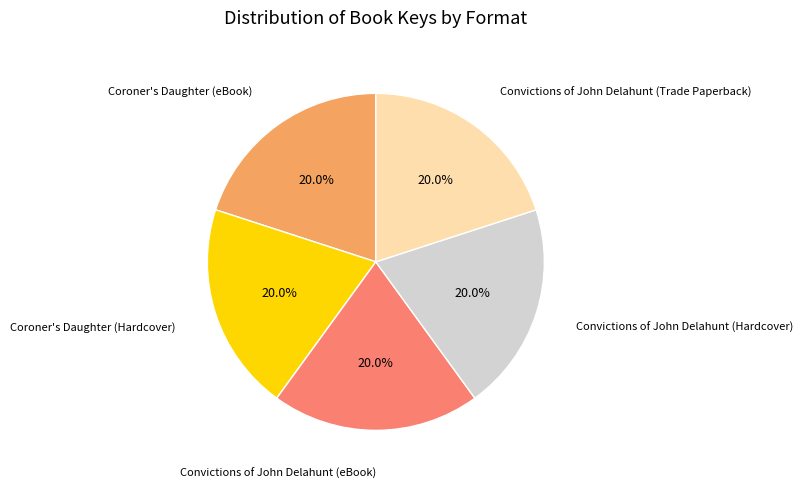

Is there a majority slice in this chart?

No